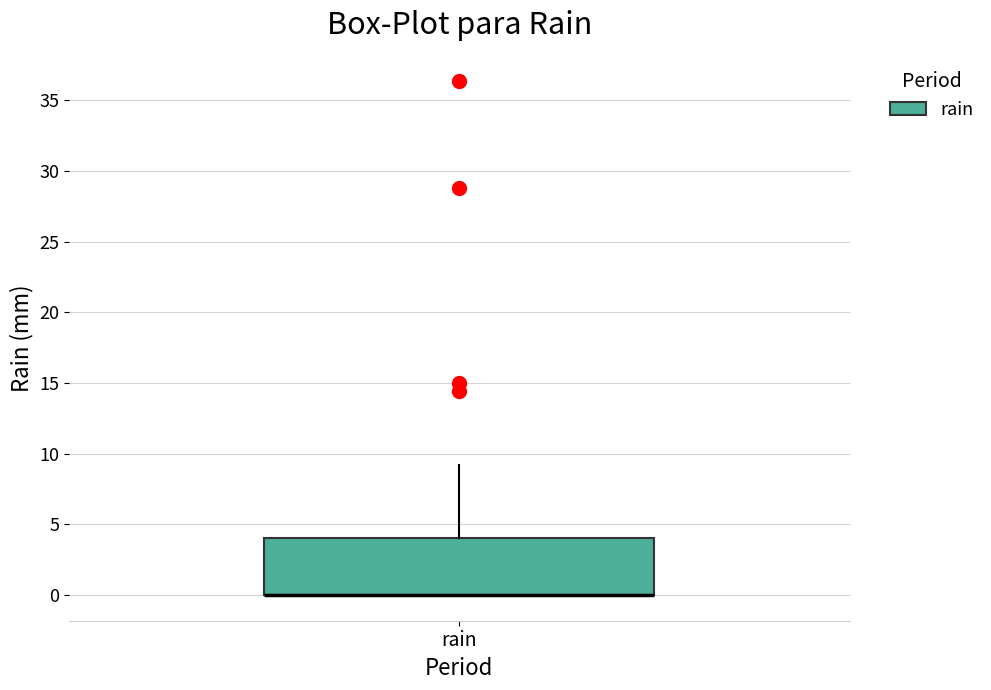

Transcribe this box plot: give where the median line is, the range the box spans, and where the two whiskers end, as read against the y-axis. The values are not printed on the chart, so give them approximately, as read against the axis.

median 0 (drawn on the box's lower edge), box 0 to 4, whiskers 0 to 9